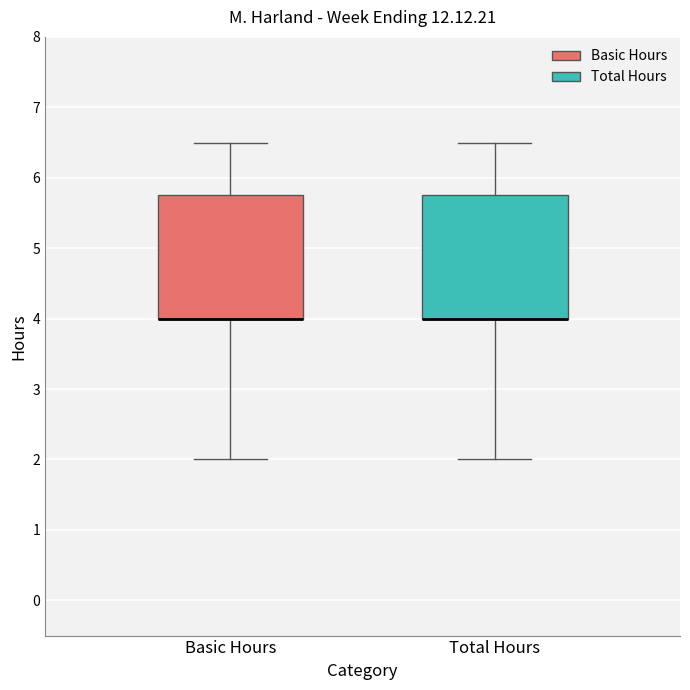

Reading left to right, transcribe this box plot: for each box, give where its median line is, the range the box spans, and where its two whiskers end, as read against the y-axis. The values are not printed on the chart, so give them approximately, as read against the axis.

Basic Hours: median 4.0 (drawn on the box's lower edge), box 4.0 to 5.8, whiskers 2.0 to 6.5
Total Hours: median 4.0 (drawn on the box's lower edge), box 4.0 to 5.8, whiskers 2.0 to 6.5